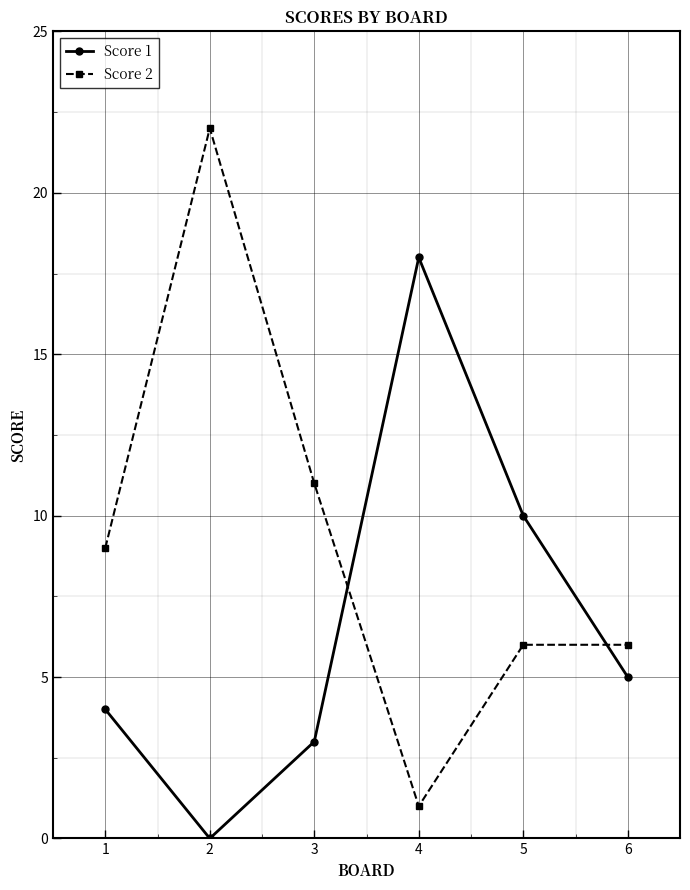

At which label does Score 1 first exceed 5?

4